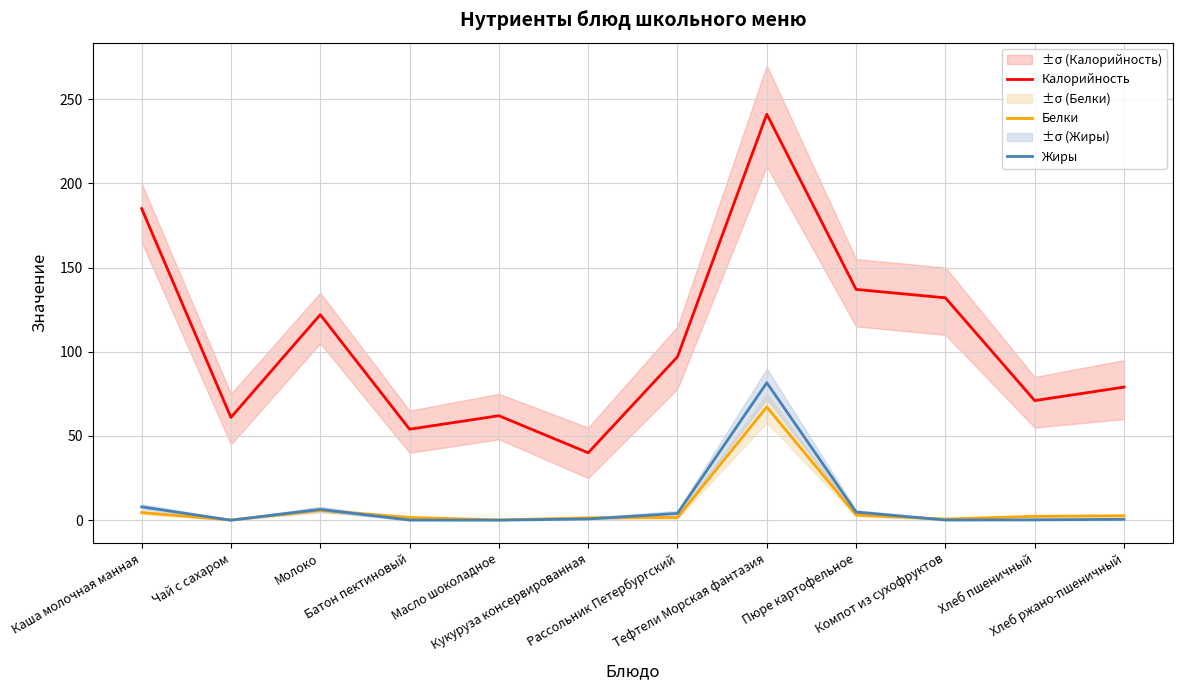

How many interior local valleys does the Калорийность series have?

4